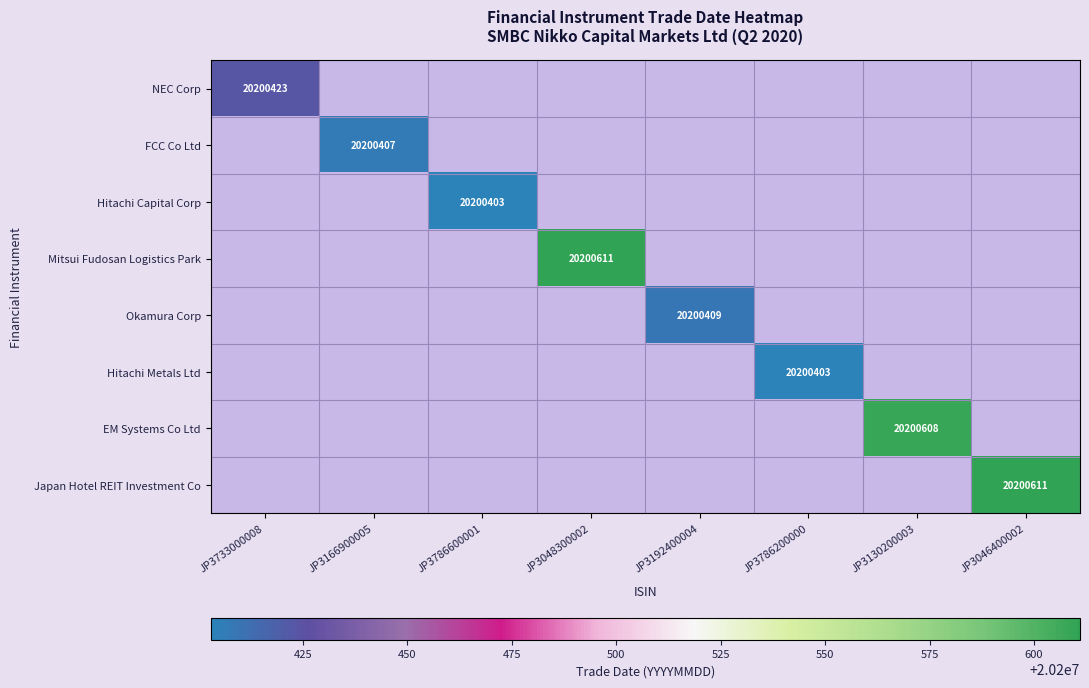

True or false: EM Systems Co Ltd has a value of 20200608 at JP3130200003.

True